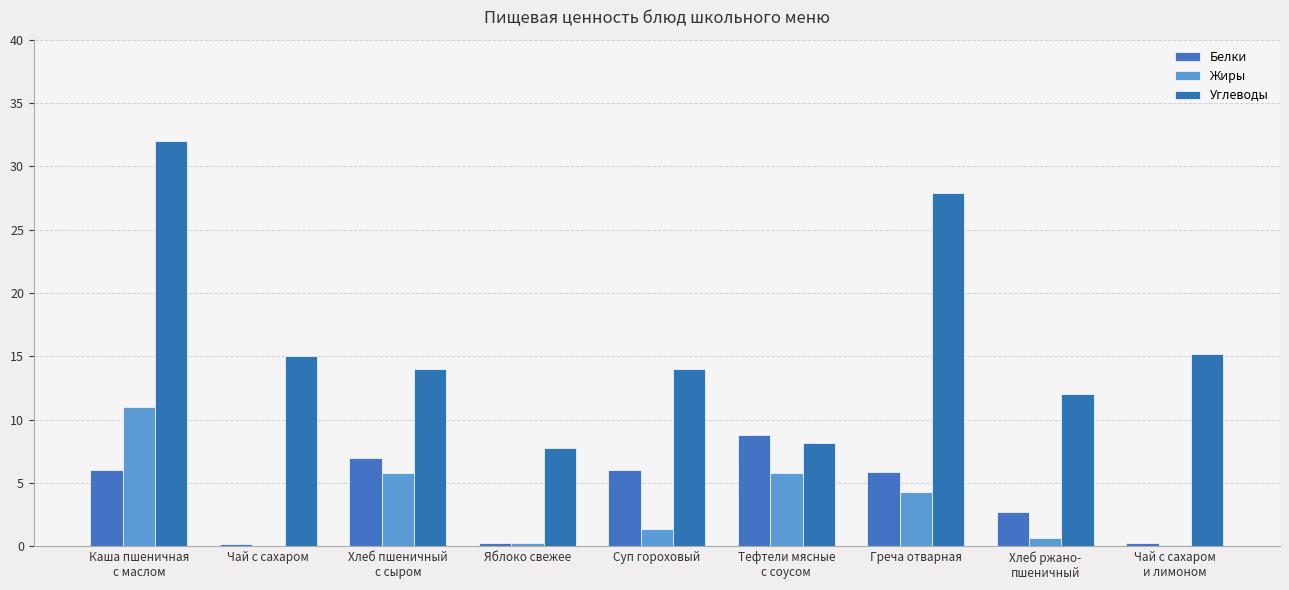

Count the number of data series in this chart.

3